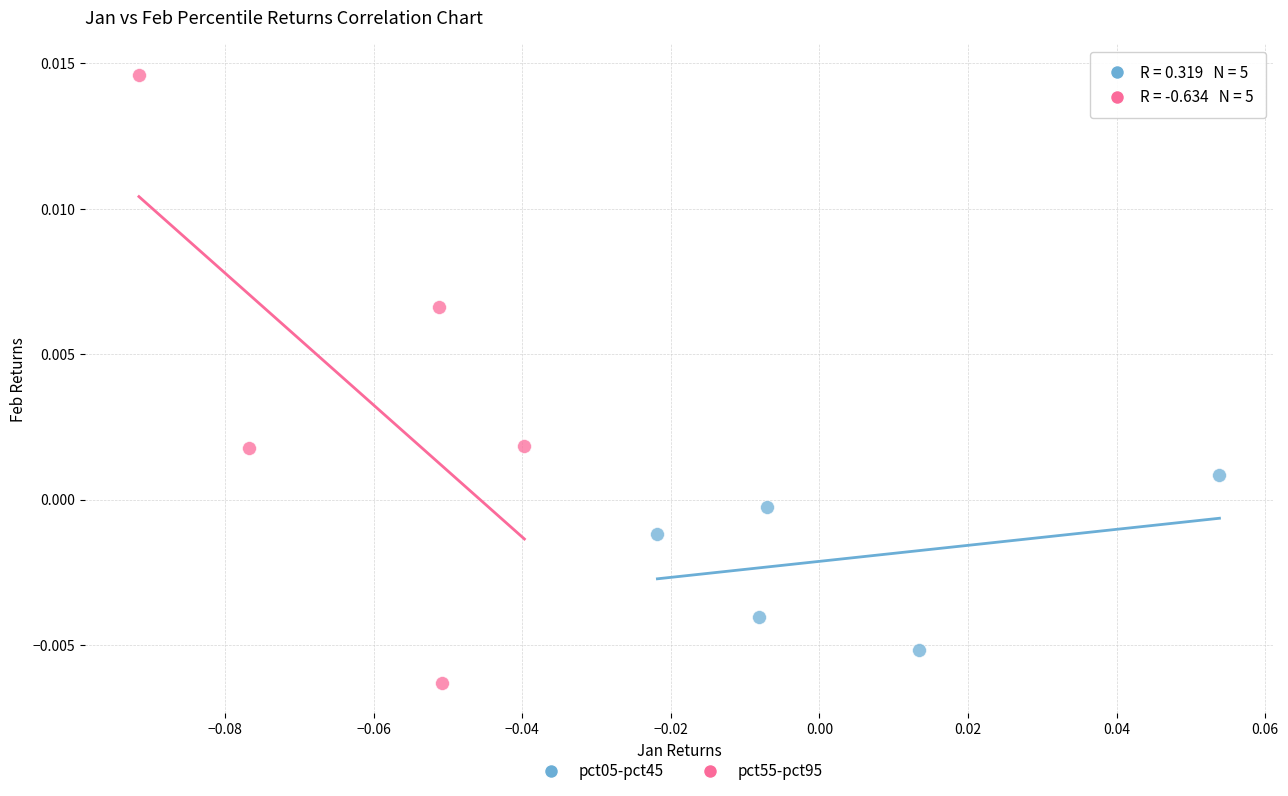

Which series has the widest spread of Y values?

pct55-pct95